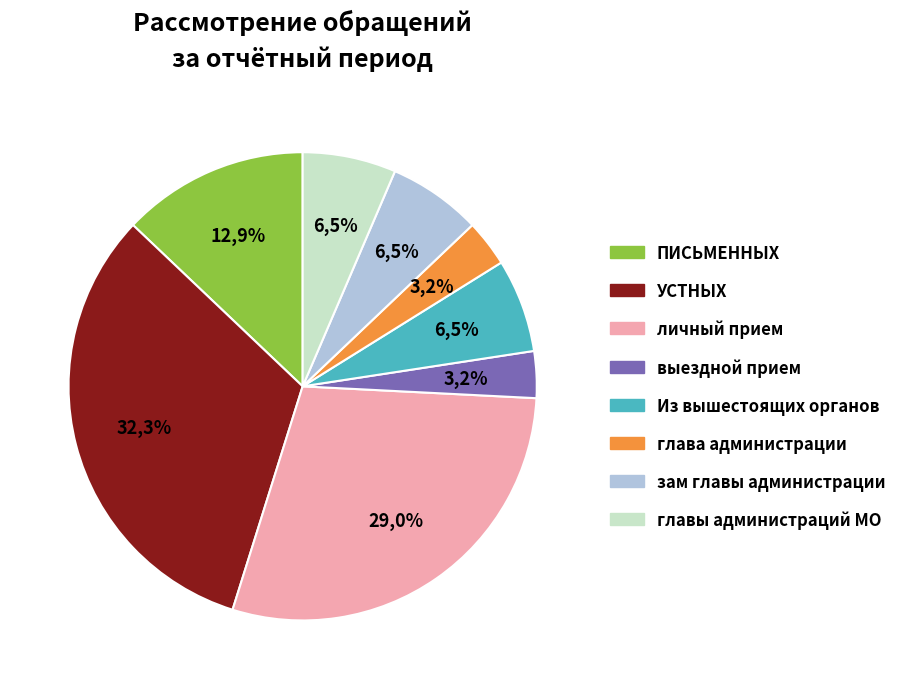

To the nearest percent, what portion does ПИСЬМЕННЫХ represent?

13%